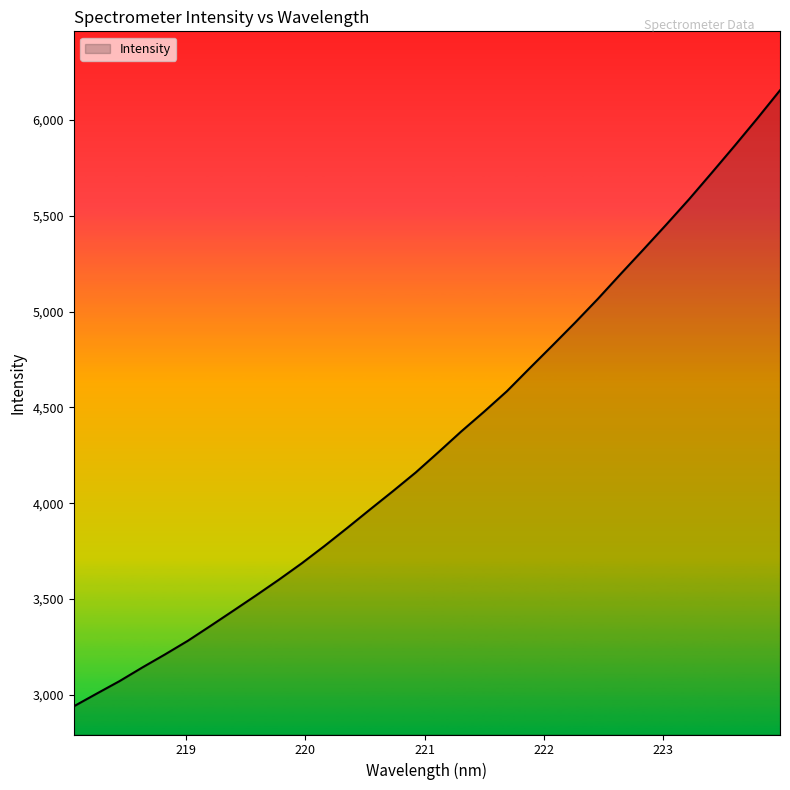

What is the difference between the maximum and minimum values?

3214.7